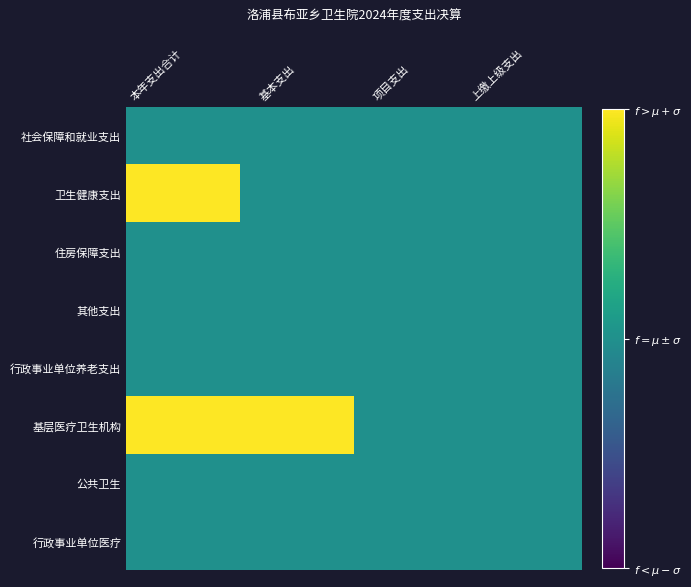

Reading right to left, extract all data points from this chart.

社会保障和就业支出: 上缴上级支出=0.5	项目支出=0.5	基本支出=0.5	本年支出合计=0.5
卫生健康支出: 上缴上级支出=0.5	项目支出=0.5	基本支出=0.5	本年支出合计=1.0
住房保障支出: 上缴上级支出=0.5	项目支出=0.5	基本支出=0.5	本年支出合计=0.5
其他支出: 上缴上级支出=0.5	项目支出=0.5	基本支出=0.5	本年支出合计=0.5
行政事业单位养老支出: 上缴上级支出=0.5	项目支出=0.5	基本支出=0.5	本年支出合计=0.5
基层医疗卫生机构: 上缴上级支出=0.5	项目支出=0.5	基本支出=1.0	本年支出合计=1.0
公共卫生: 上缴上级支出=0.5	项目支出=0.5	基本支出=0.5	本年支出合计=0.5
行政事业单位医疗: 上缴上级支出=0.5	项目支出=0.5	基本支出=0.5	本年支出合计=0.5